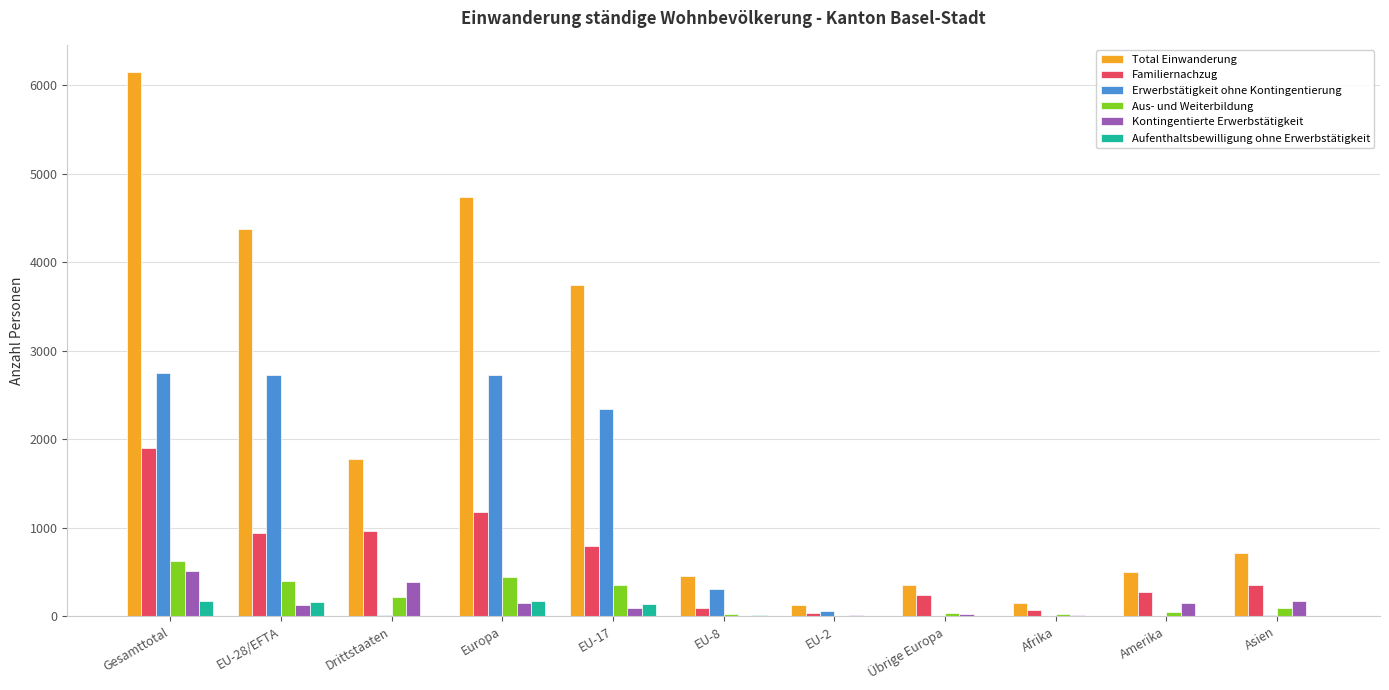

Is the value of Erwerbstätigkeit ohne Kontingentierung at EU-2 greater than the value of Total Einwanderung at Amerika?

No